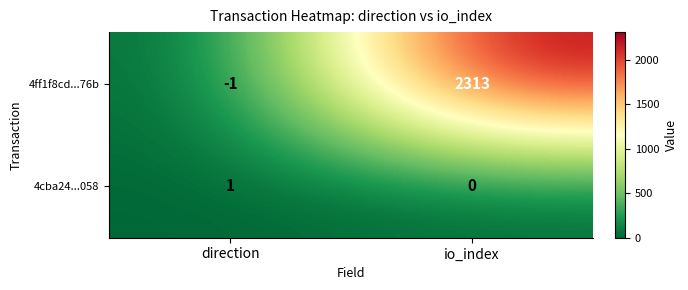

What is the difference between the highest and lowest values at direction?

2